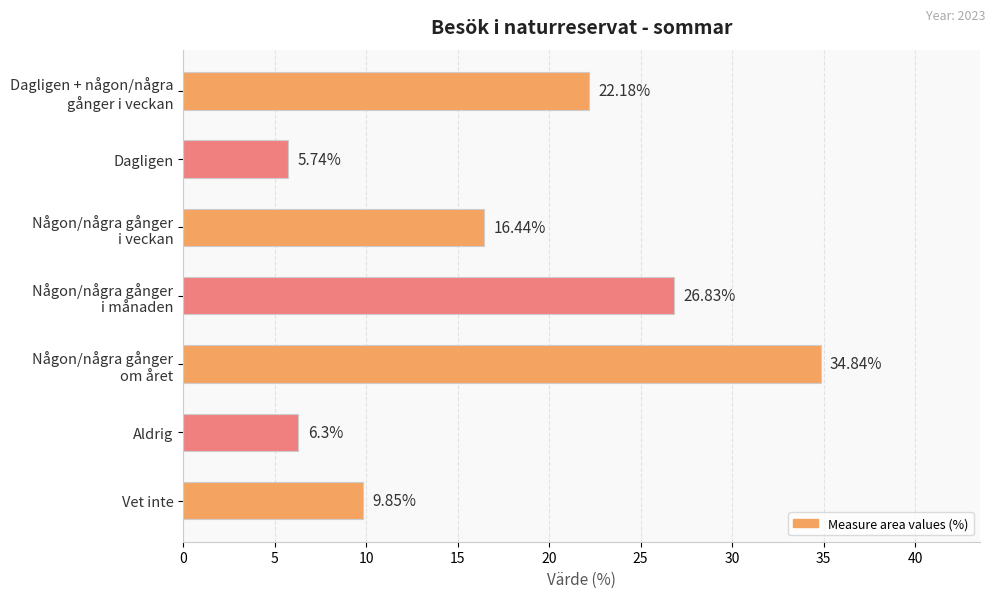

What is the difference between the maximum and minimum values?

29.1